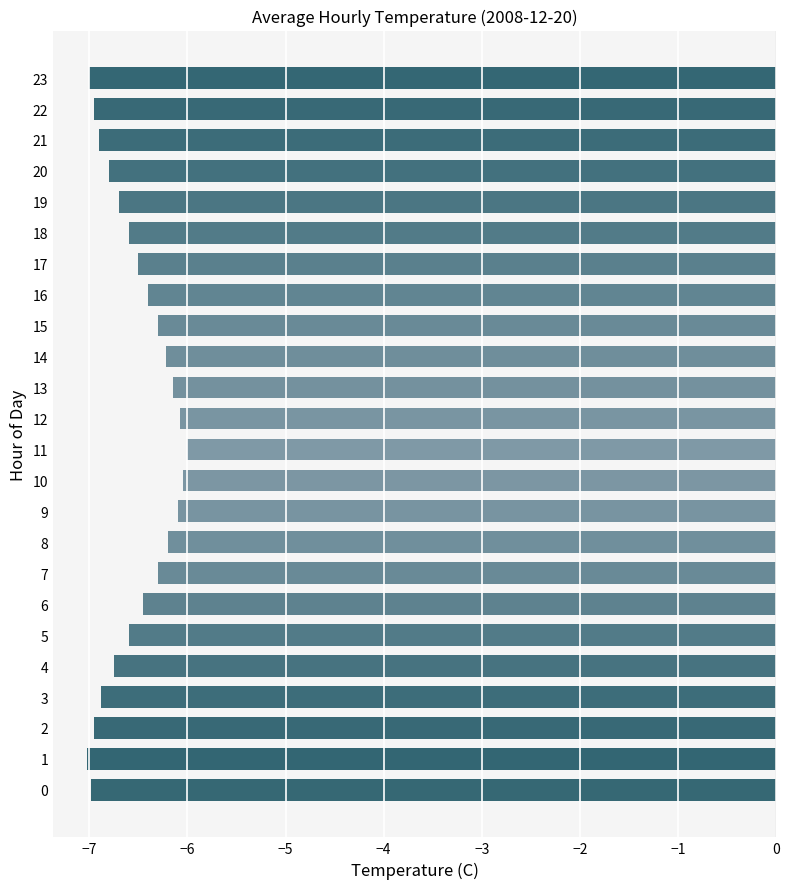

What is the maximum value shown in the chart?

-6.0